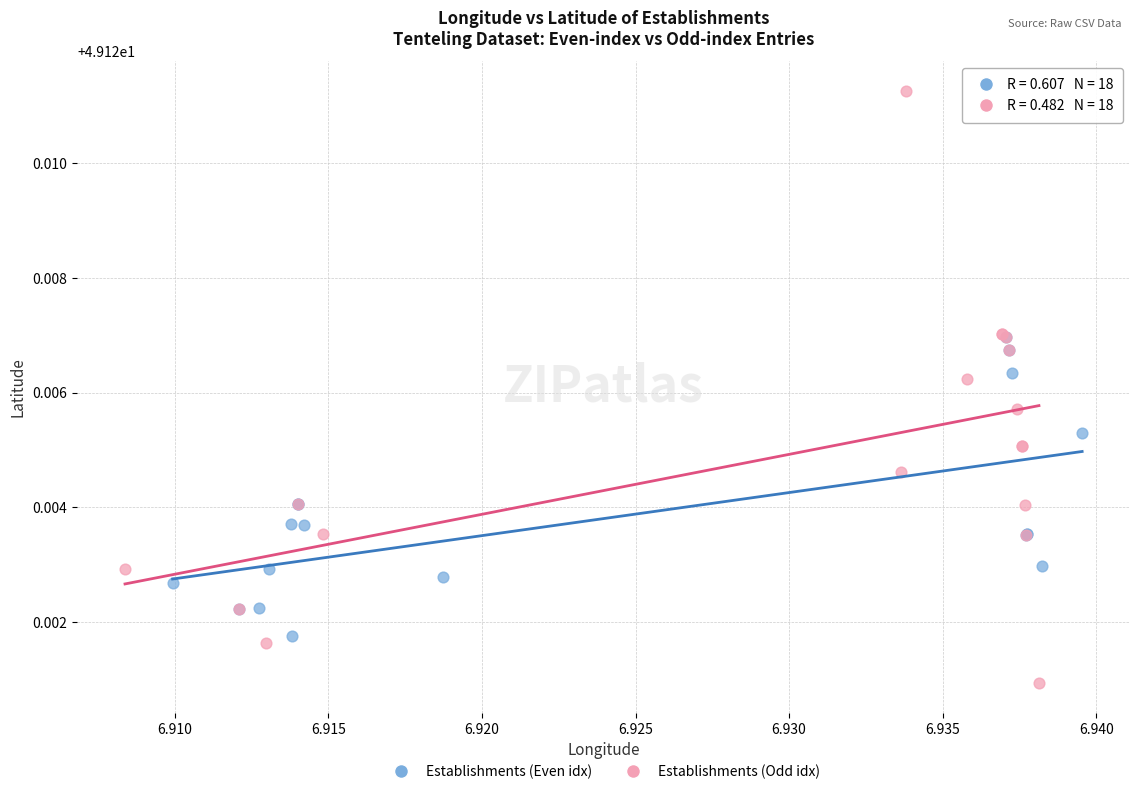

Which series reaches the minimum Y coordinate?

Establishments (Odd idx)